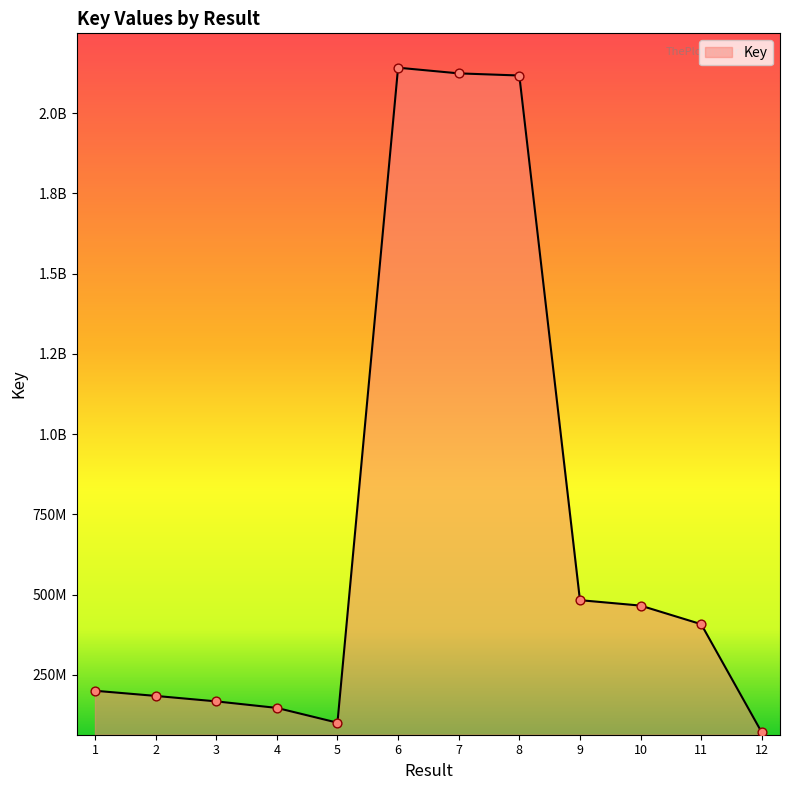

What is the ratio of the value at 9 to the value at 4?

3.3